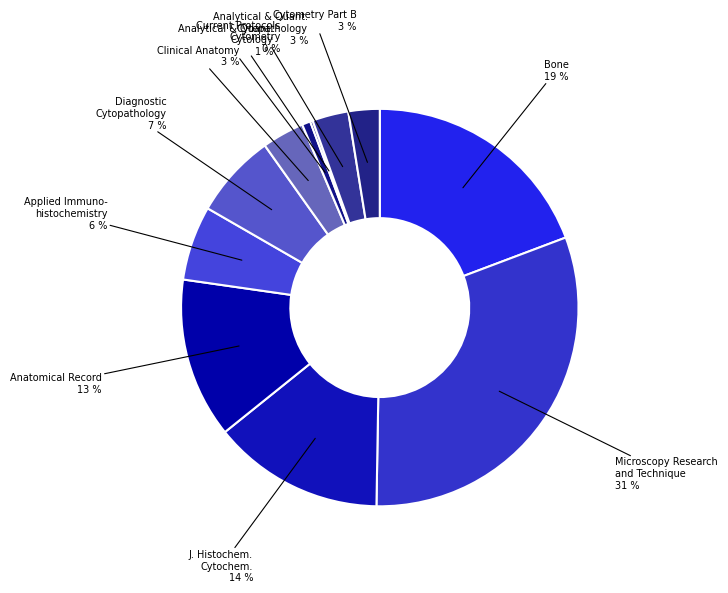

What is the largest slice in the pie chart?

Microscopy Research and Technique